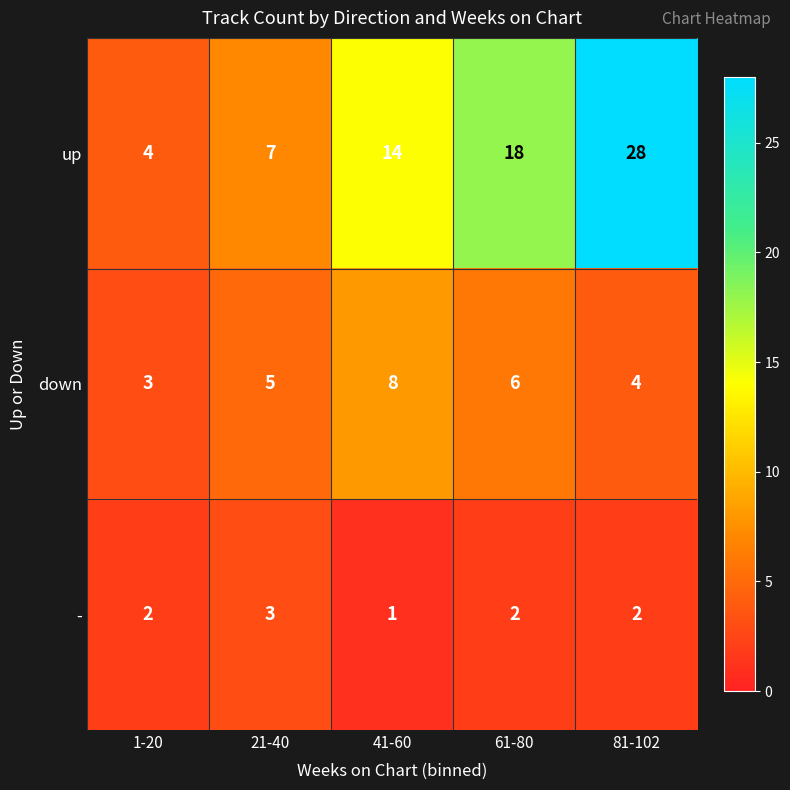

What is the difference between the up values at 21-40 and 61-80?

11